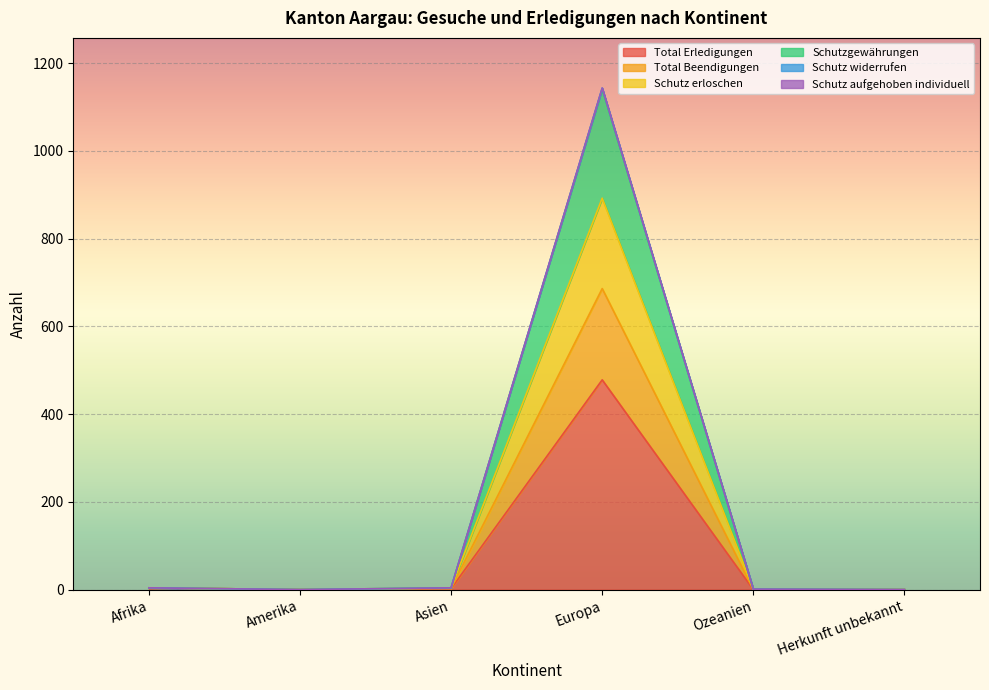

Which category has the highest value in the Total Erledigungen series?

Europa